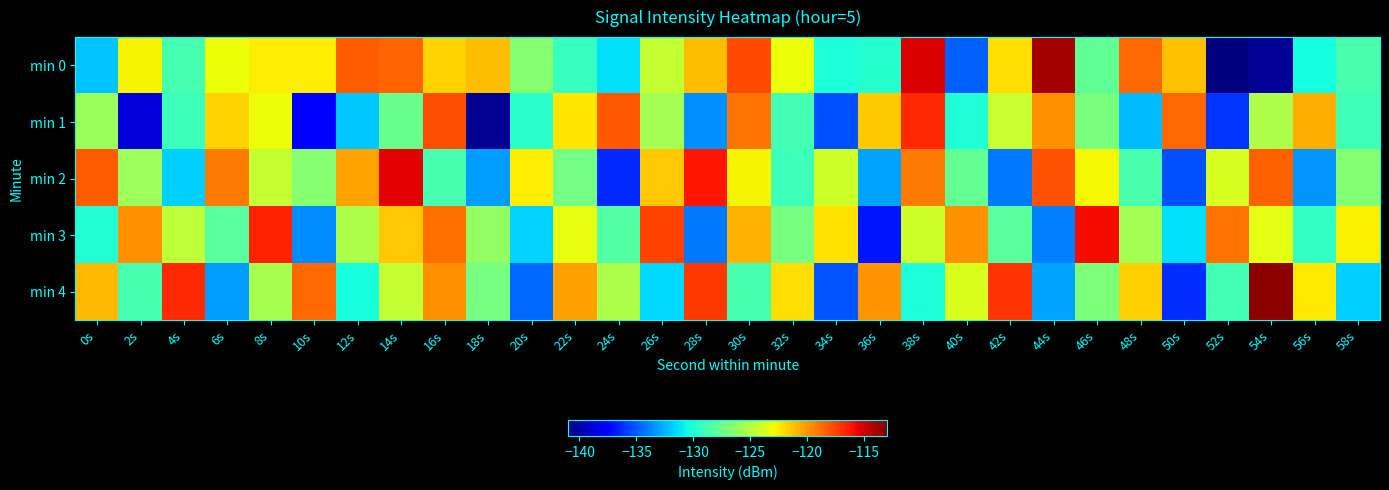

Reading left to right, transcribe all the data shown in this chart.

min 0: 0s=-132.0	2s=-122.8	4s=-128.8	6s=-123.1	8s=-122.5	10s=-122.6	12s=-118.4	14s=-118.5	16s=-121.8	18s=-121.2	20s=-126.6	22s=-129.3	24s=-131.3	26s=-124.5	28s=-121.2	30s=-117.8	32s=-123.2	34s=-130.2	36s=-129.9	38s=-115.2	40s=-134.8	42s=-122.1	44s=-114.0	46s=-128.0	48s=-118.7	50s=-121.3	52s=-140.9	54s=-140.4	56s=-130.4	58s=-128.7
min 1: 0s=-125.9	2s=-138.8	4s=-129.1	6s=-121.8	8s=-123.2	10s=-137.7	12s=-131.9	14s=-127.6	16s=-117.9	18s=-140.5	20s=-129.8	22s=-122.3	24s=-118.2	26s=-125.7	28s=-133.5	30s=-119.0	32s=-128.9	34s=-135.2	36s=-121.6	38s=-116.8	40s=-130.1	42s=-124.5	44s=-119.8	46s=-127.0	48s=-132.3	50s=-118.7	52s=-136.0	54s=-125.3	56s=-120.7	58s=-129.0
min 2: 0s=-118.3	2s=-125.8	4s=-131.8	6s=-119.1	8s=-124.5	10s=-126.6	12s=-120.4	14s=-115.5	16s=-128.8	18s=-133.2	20s=-122.6	22s=-127.3	24s=-136.3	26s=-121.5	28s=-116.2	30s=-122.8	32s=-129.2	34s=-124.2	36s=-132.9	38s=-119.2	40s=-127.8	42s=-134.1	44s=-118.0	46s=-123.0	48s=-128.7	50s=-135.3	52s=-123.9	54s=-118.4	56s=-133.4	58s=-126.7
min 3: 0s=-130.0	2s=-119.8	4s=-124.8	6s=-128.1	8s=-116.5	10s=-133.6	12s=-125.4	14s=-121.5	16s=-118.8	18s=-126.2	20s=-131.6	22s=-123.3	24s=-128.3	26s=-117.5	28s=-134.2	30s=-120.8	32s=-127.2	34s=-122.2	36s=-136.9	38s=-124.2	40s=-119.8	42s=-128.1	44s=-134.0	46s=-116.0	48s=-125.7	50s=-131.3	52s=-118.9	54s=-123.4	56s=-129.4	58s=-122.7
min 4: 0s=-121.0	2s=-128.8	4s=-116.8	6s=-133.1	8s=-125.5	10s=-118.6	12s=-130.4	14s=-124.5	16s=-119.8	18s=-127.2	20s=-134.6	22s=-120.3	24s=-125.3	26s=-131.5	28s=-117.2	30s=-128.8	32s=-122.2	34s=-135.2	36s=-119.9	38s=-130.2	40s=-123.8	42s=-117.1	44s=-133.0	46s=-127.0	48s=-121.7	50s=-136.3	52s=-128.9	54s=-113.4	56s=-122.4	58s=-131.7